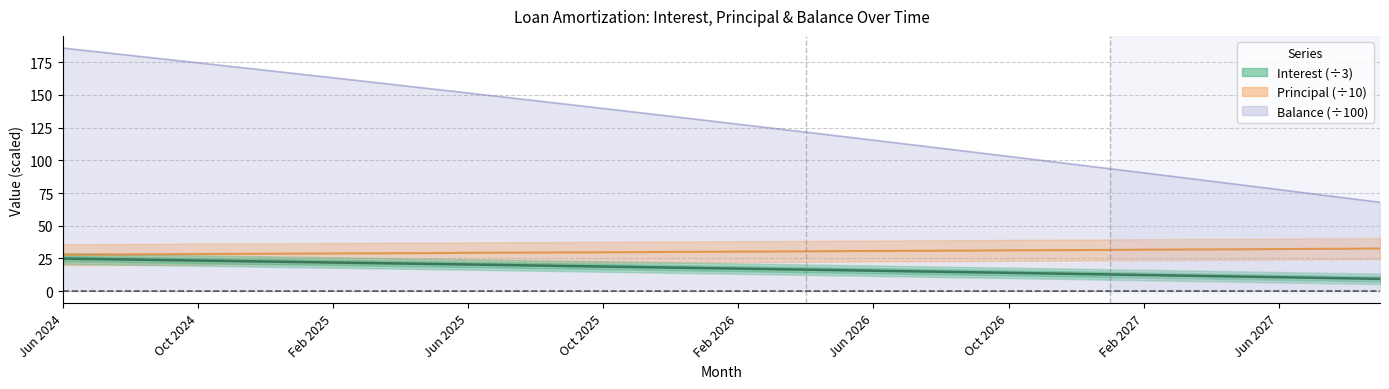

How many lines are shown in the chart?

3